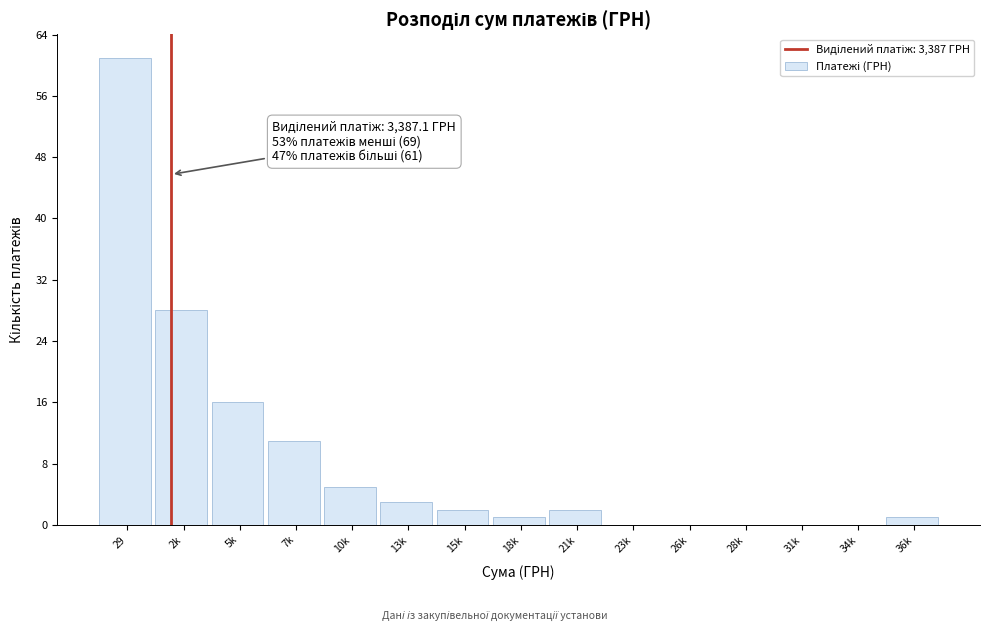

Reading left to right, what are all the values shown in this chart?

29=61	2k=28	5k=16	7k=11	10k=5	13k=3	15k=2	18k=1	21k=2	23k=0	26k=0	28k=0	31k=0	34k=0	36k=1